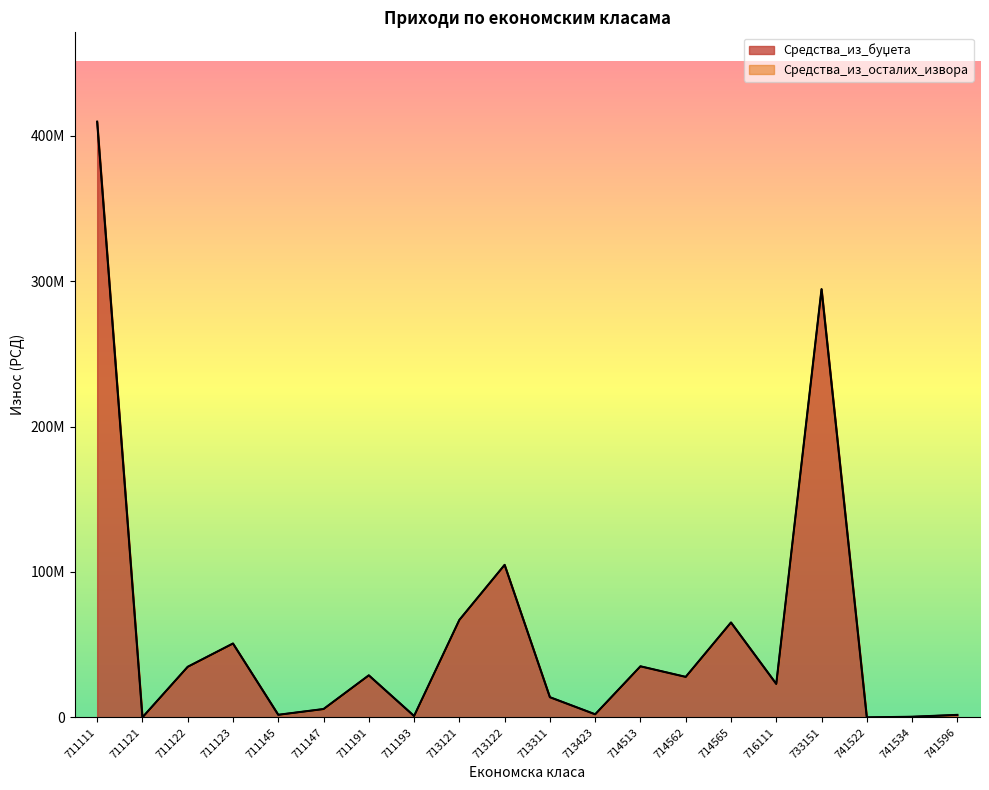

Reading left to right, list all the values displayed in this chart.

711111=409636000	711121=35000	711122=34791000	711123=50812000	711145=1792000	711147=5742000	711191=28919000	711193=965000	713121=67010000	713122=104889000	713311=13884000	713423=2130000	714513=35129000	714562=27859000	714565=65268000	716111=23026000	733151=294491000	741522=12000	741534=439000	741596=1727000